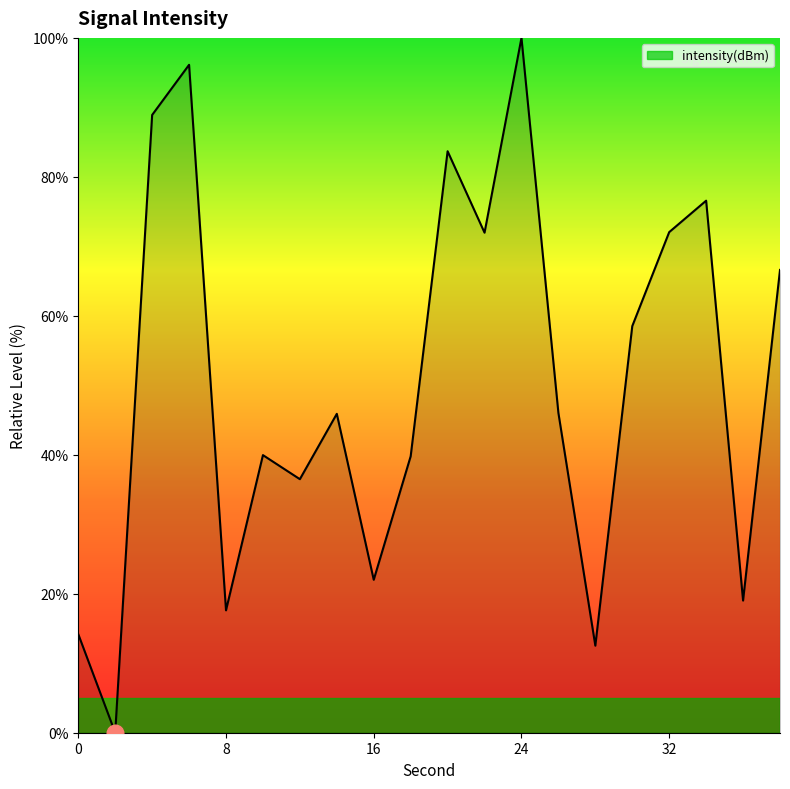

What is the difference between the maximum and minimum values?

100.0